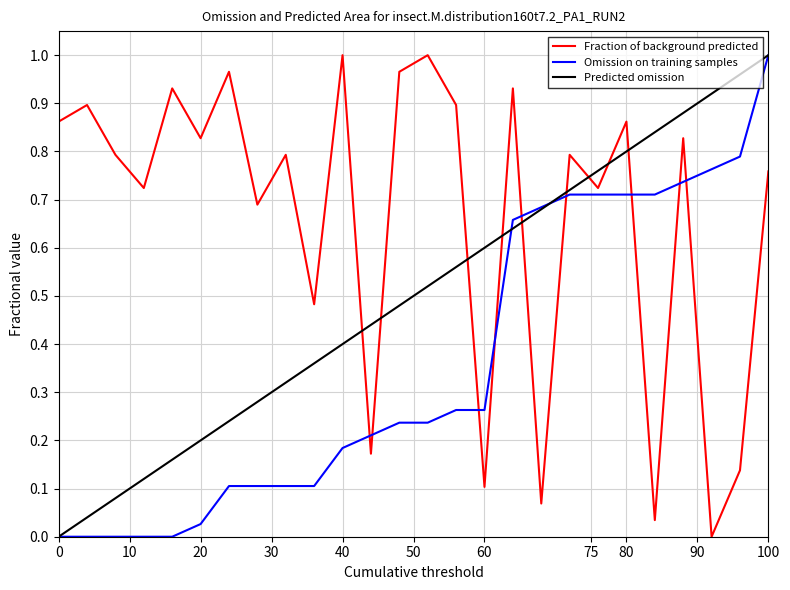

After their last crossing, which series has the higher values: Predicted omission or Fraction of background predicted?

Predicted omission